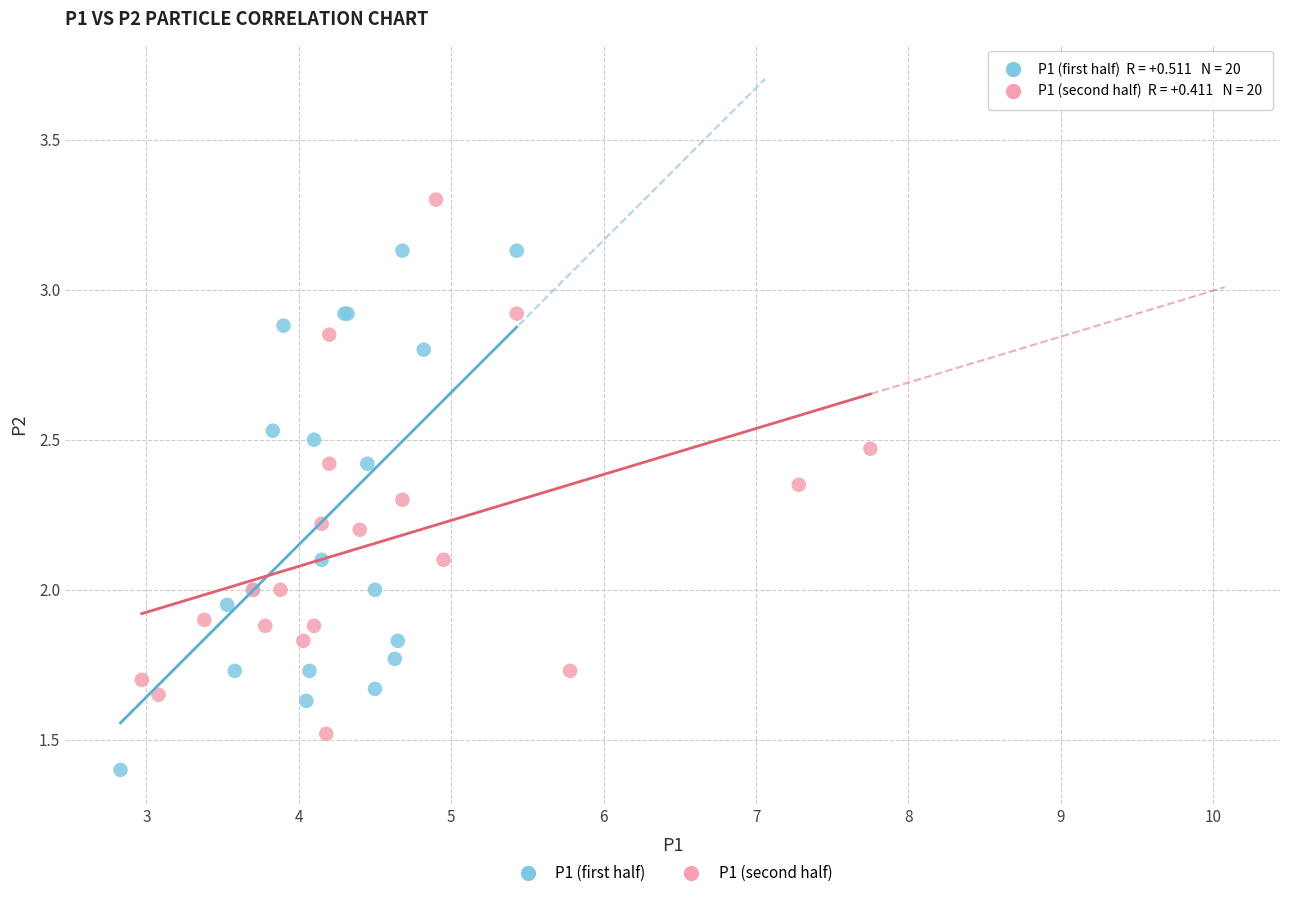

Which series contains the highest Y value?

P1 (second half)